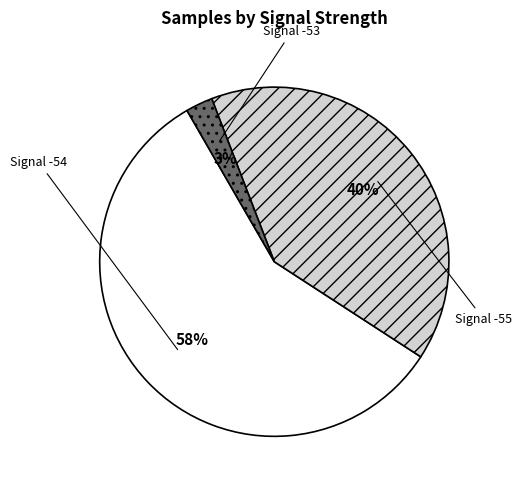

Is there any slice that represents more than half of the pie?

Yes